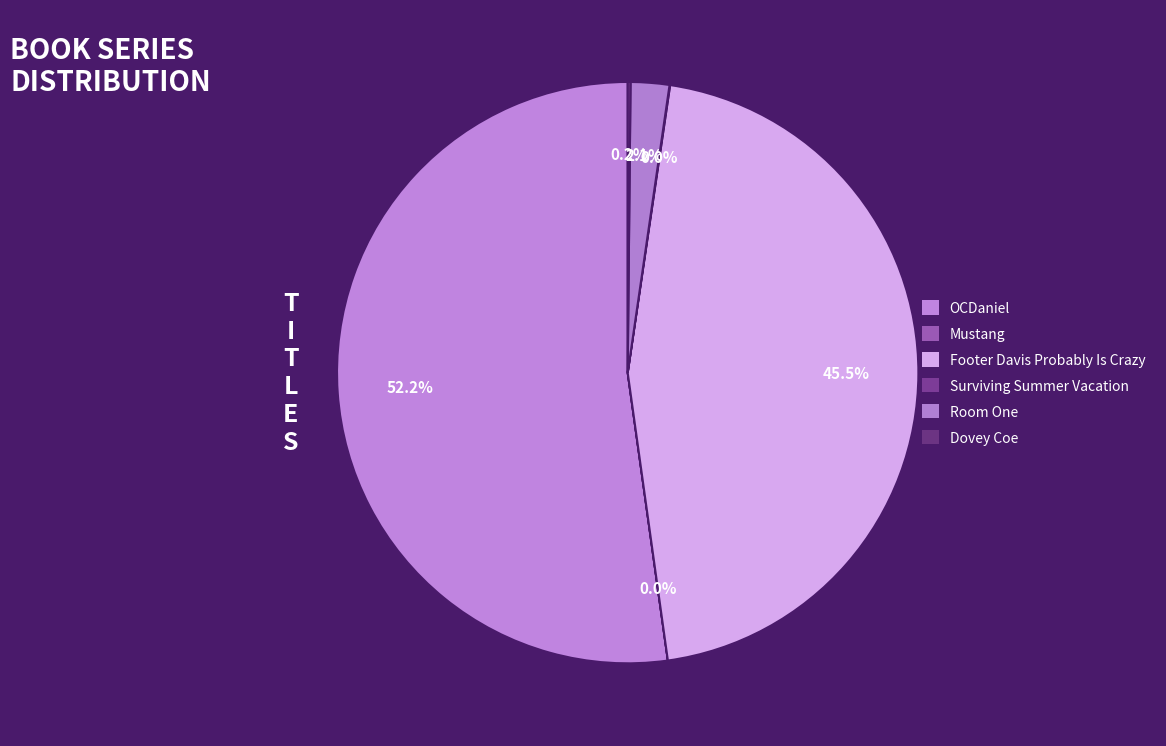

To the nearest percent, what is the average slice percentage?

17%